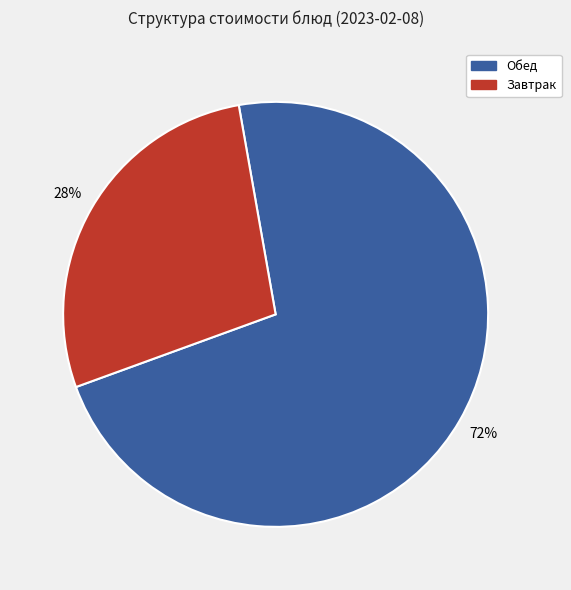

Which category has the smallest portion of the pie?

Завтрак